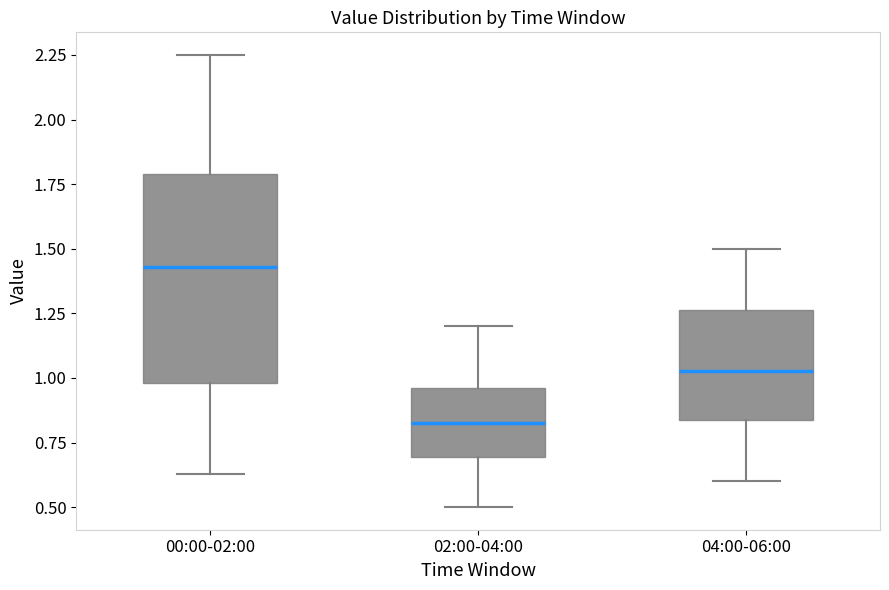

Where does the median line of the box for 00:00-02:00 sit on the y-axis? The values are not printed on the chart, so give them approximately, as read against the axis.

1.45